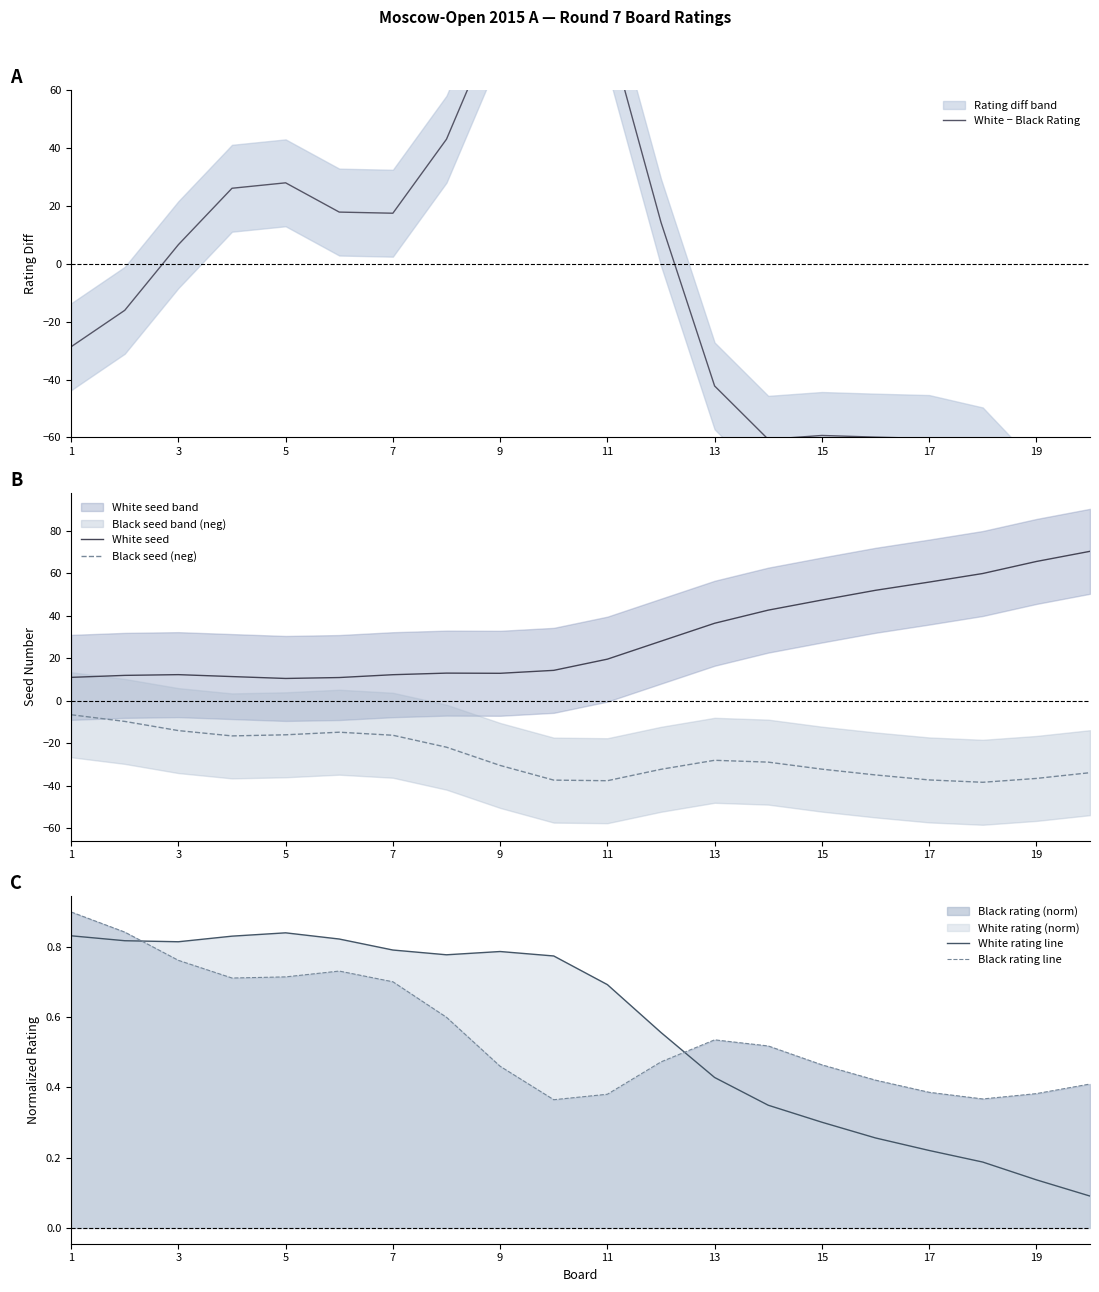

True or false: White seed and Black seed (neg) cross at least once.

False